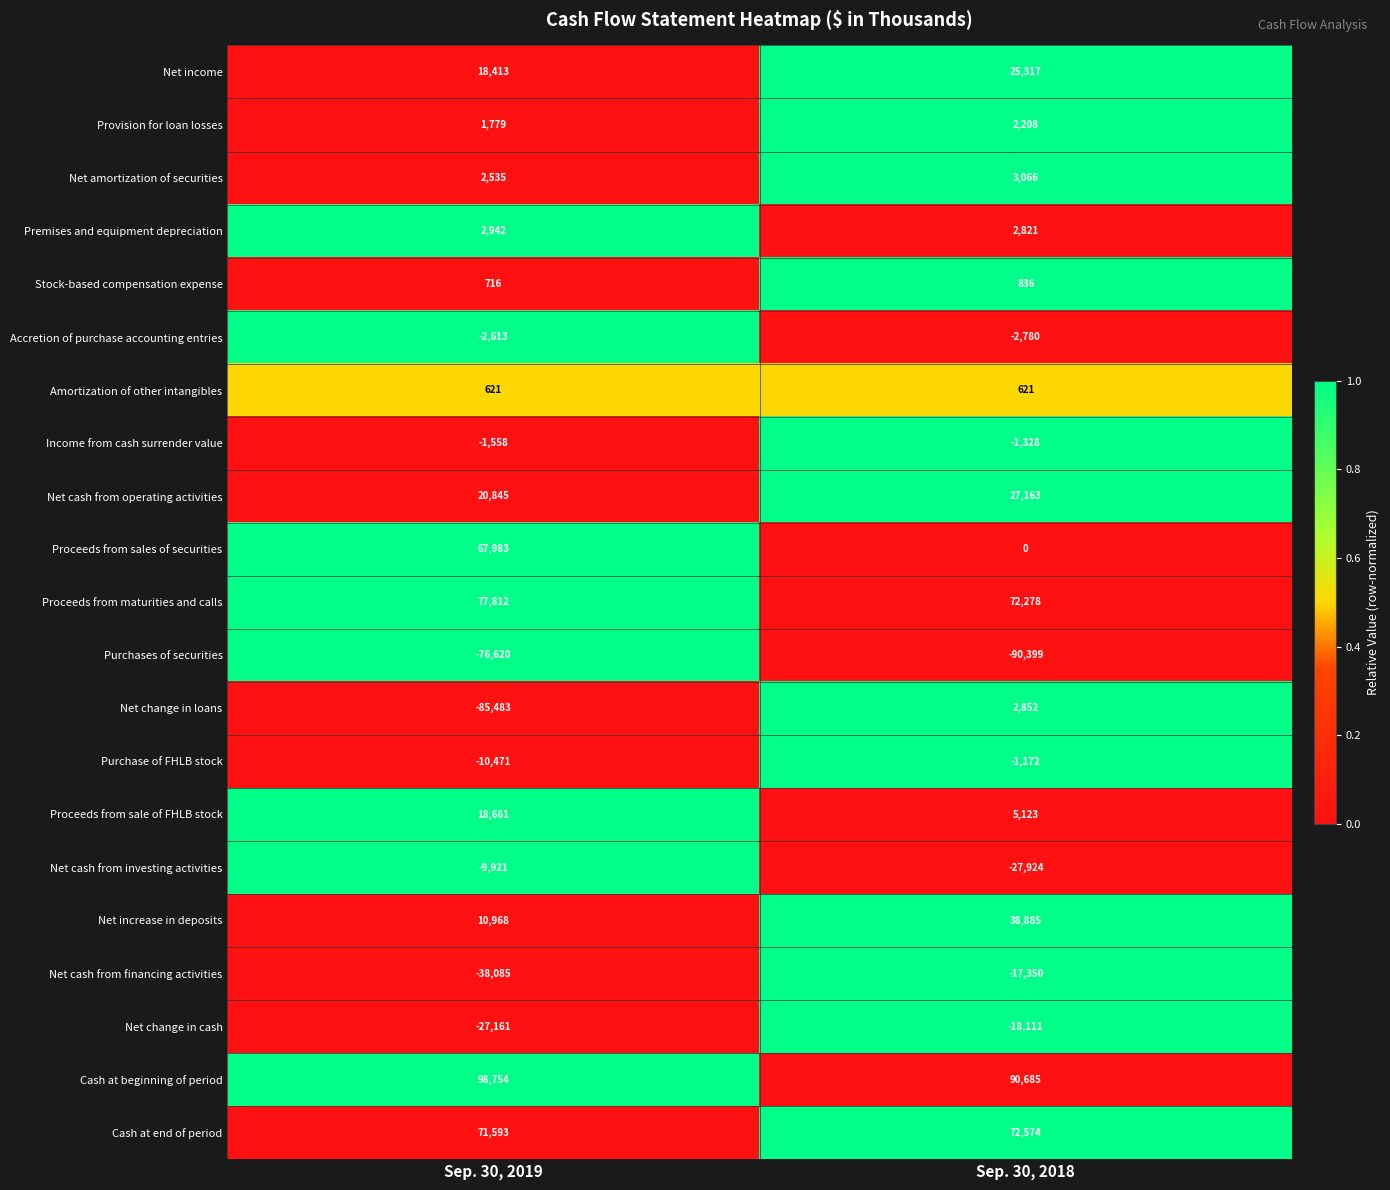

What is the lowest value of the Stock-based compensation expense series?

716